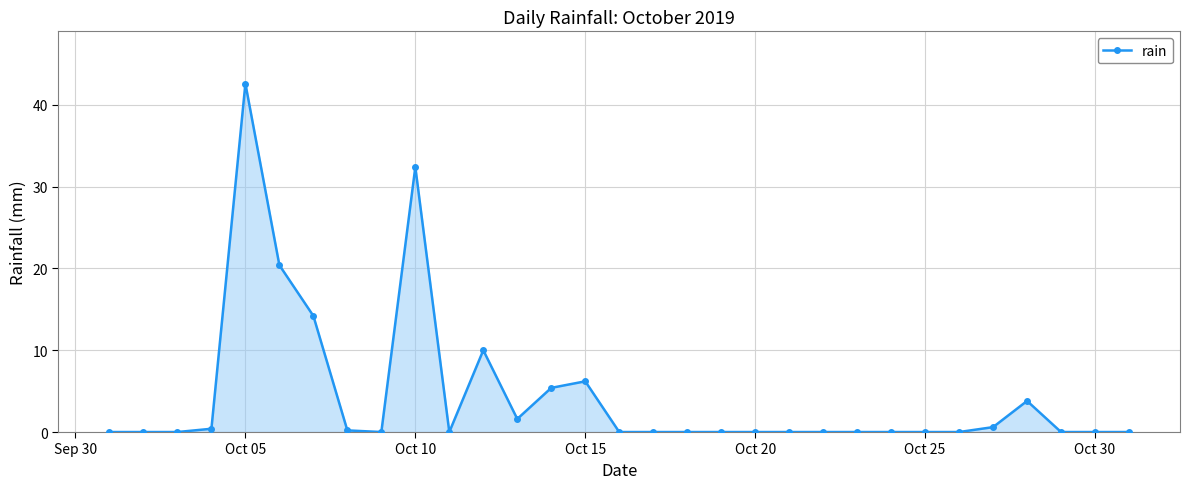

Reading left to right, list all the values displayed in this chart.

0.0	0.0	0.0	0.4	42.6	20.4	14.2	0.2	0.0	32.4	0.0	10.0	1.6	5.4	6.2	0.0	0.0	0.0	0.0	0.0	0.0	0.0	0.0	0.0	0.0	0.0	0.6	3.8	0.0	0.0	0.0